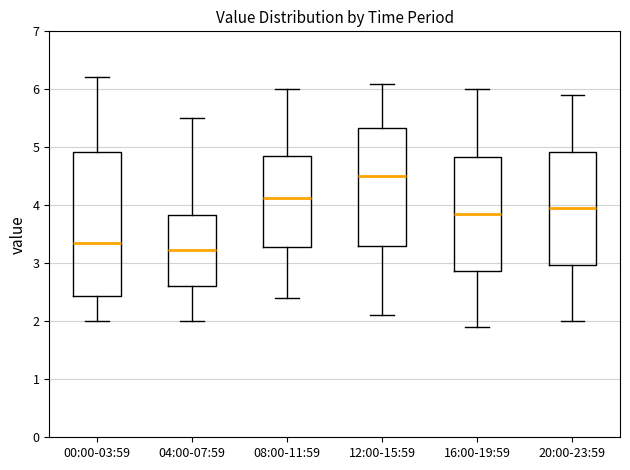

Comparing the boxes themselves (not the whiskers), which one is the tallest?

00:00-03:59